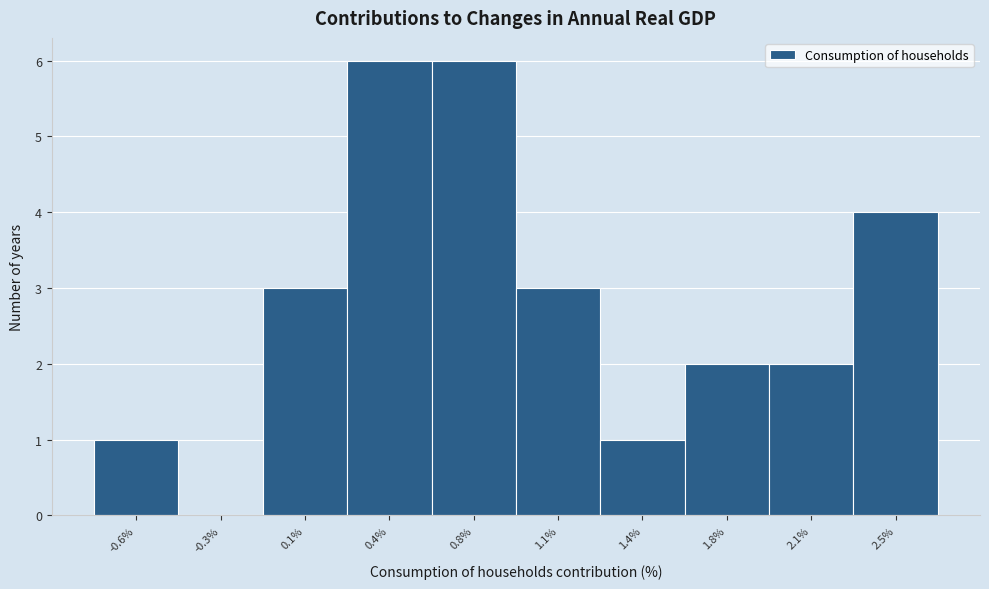

Reading left to right, list all the values displayed in this chart.

-0.6%=1	-0.3%=0	0.1%=3	0.4%=6	0.8%=6	1.1%=3	1.4%=1	1.8%=2	2.1%=2	2.5%=4